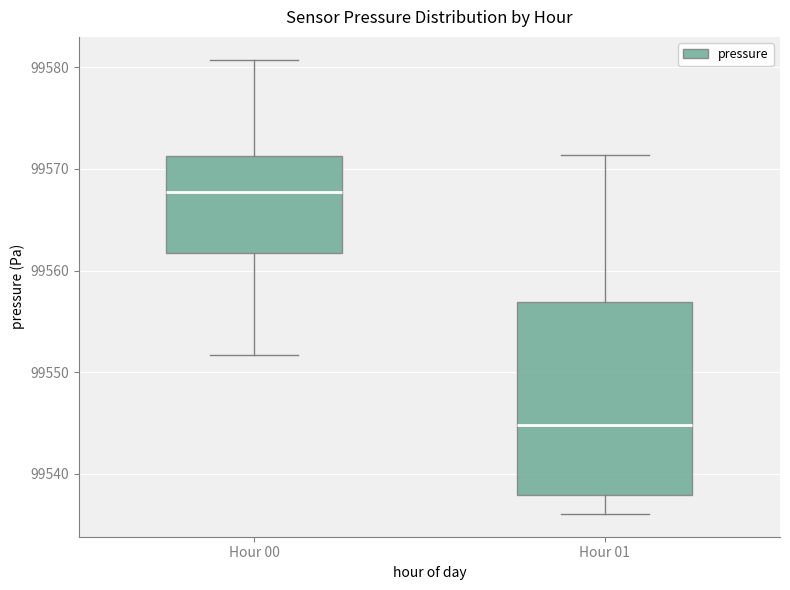

Which box's median line is the lowest?

Hour 01